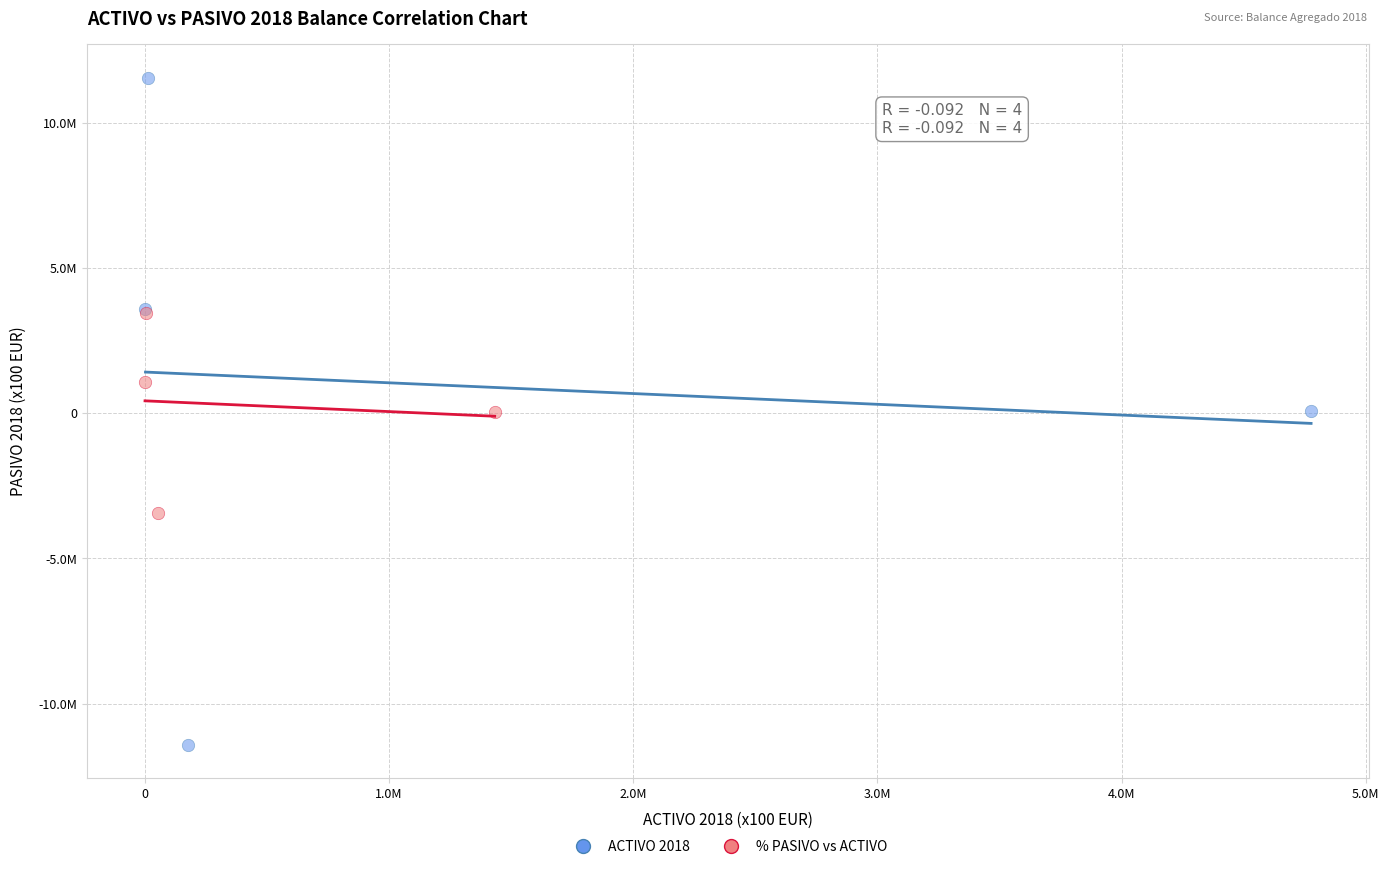

Which series reaches the minimum Y coordinate?

ACTIVO 2018